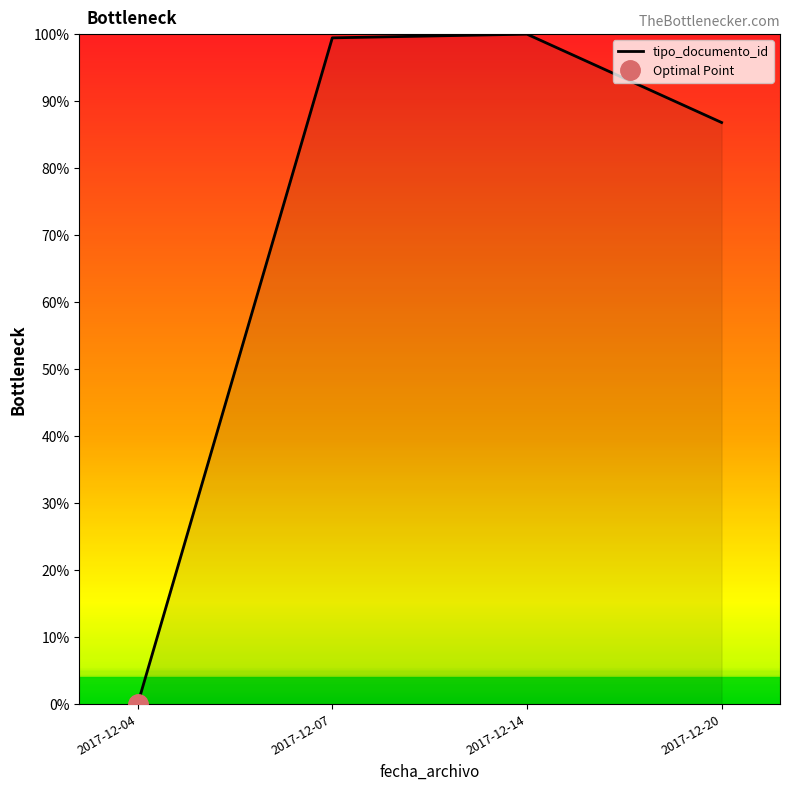

How many positive values are there?

3